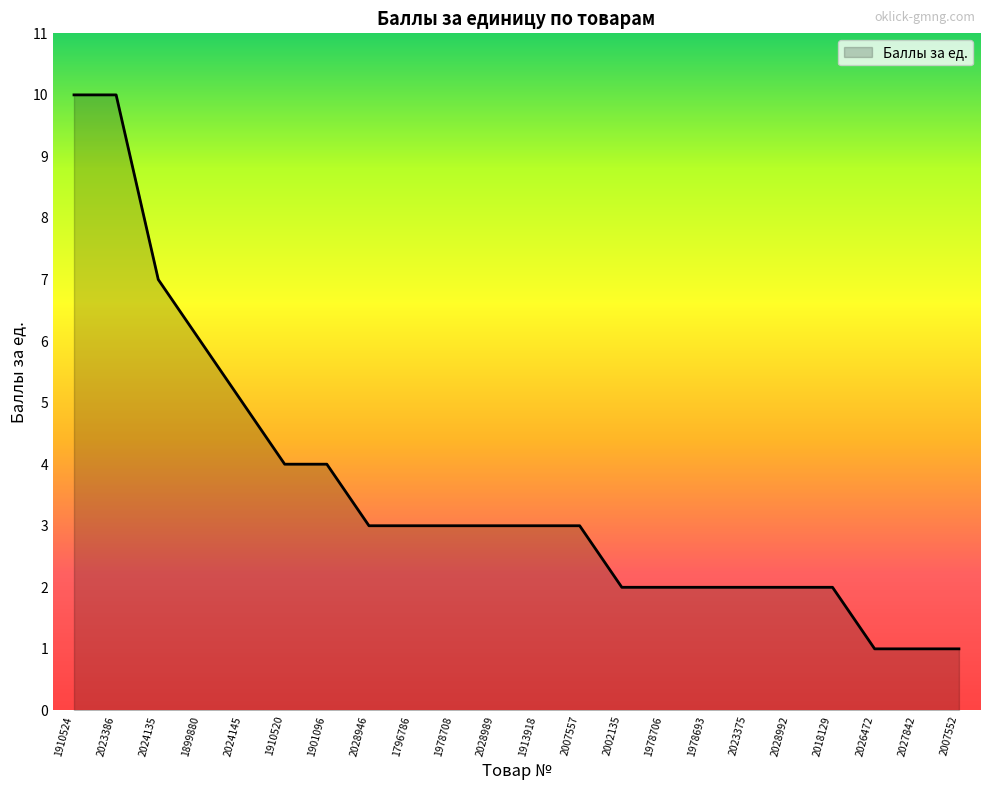

Which has a higher value, 1978708 or 2007552?

1978708